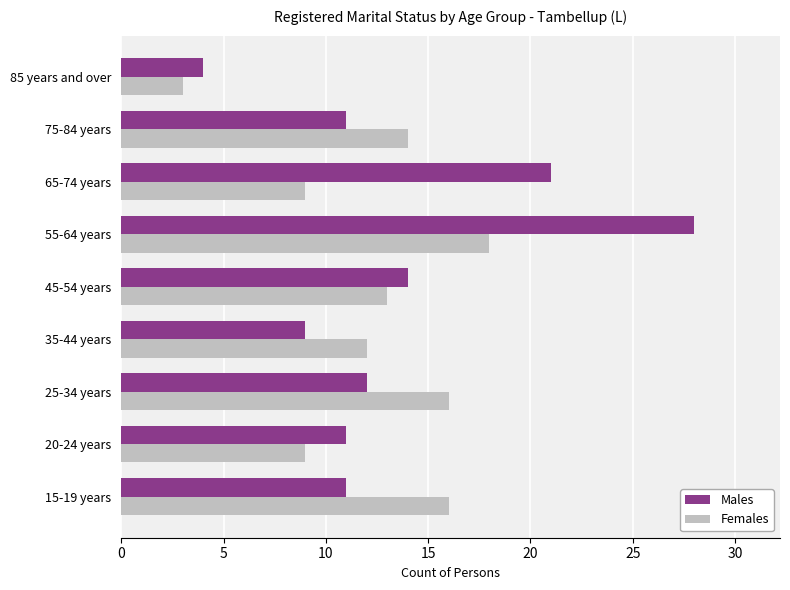

Which label corresponds to the largest value in the chart?

55-64 years